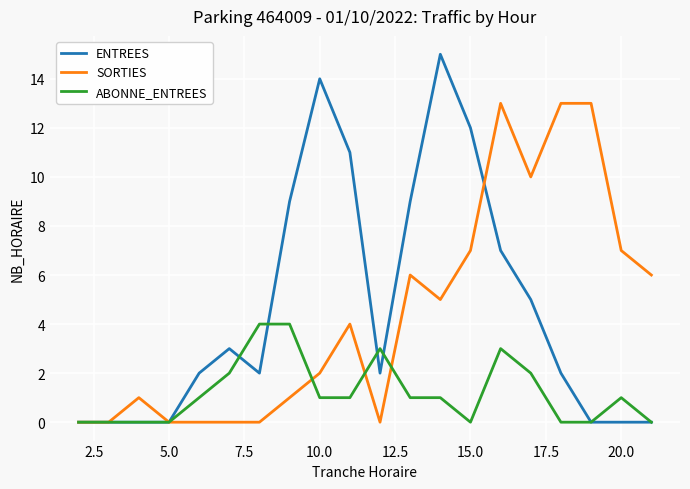

Which series has the largest range (max minus min)?

ENTREES